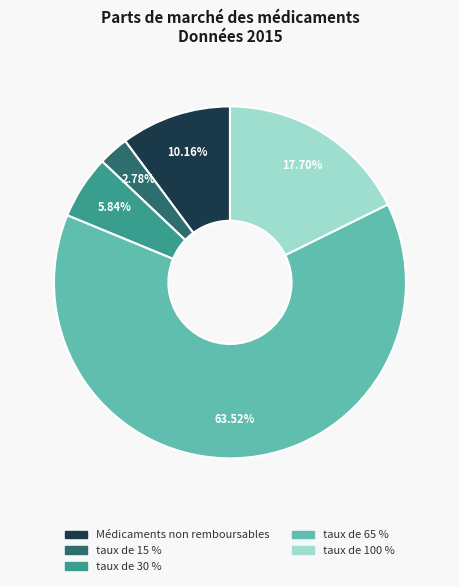

Which category has the smallest portion of the pie?

taux de 15 %